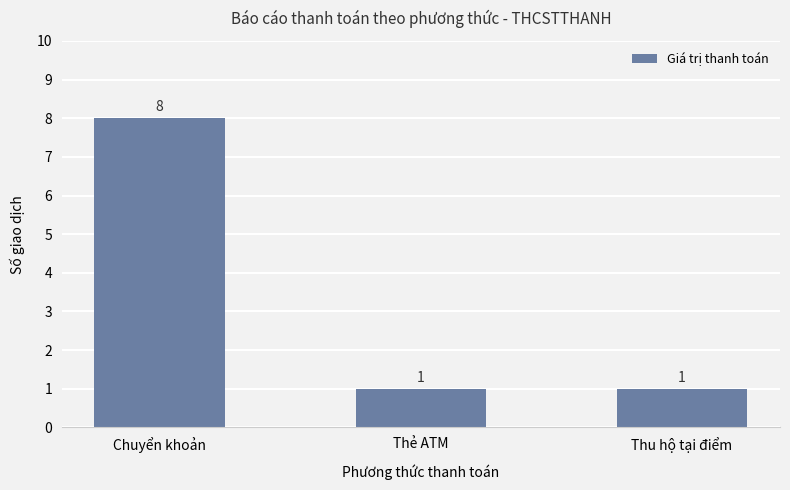

What is the label of the 3rd bar from the right?

Chuyển khoản